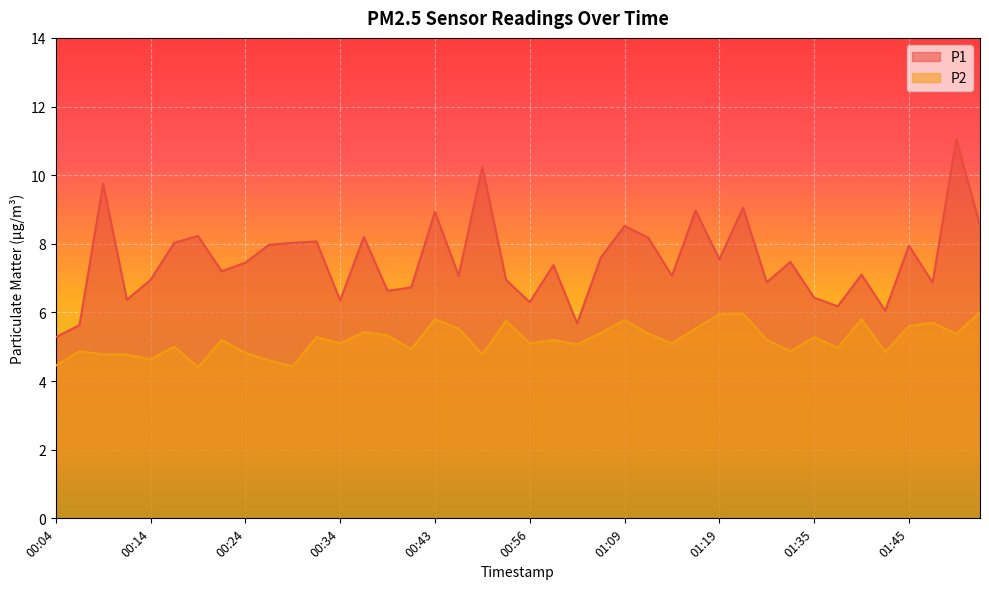

What position from the left is 00:17?

6